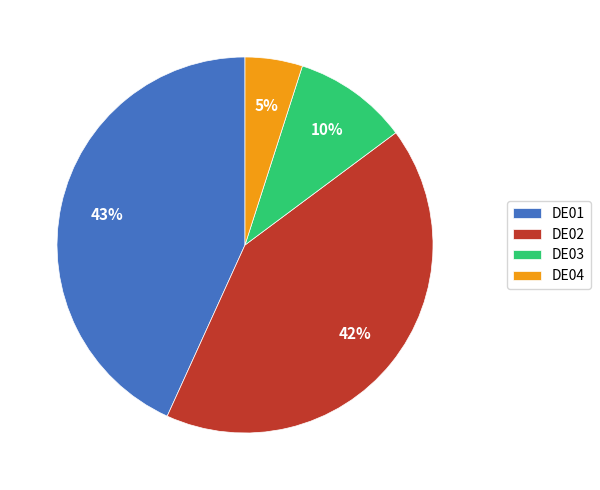

Which slice is the smallest?

DE04